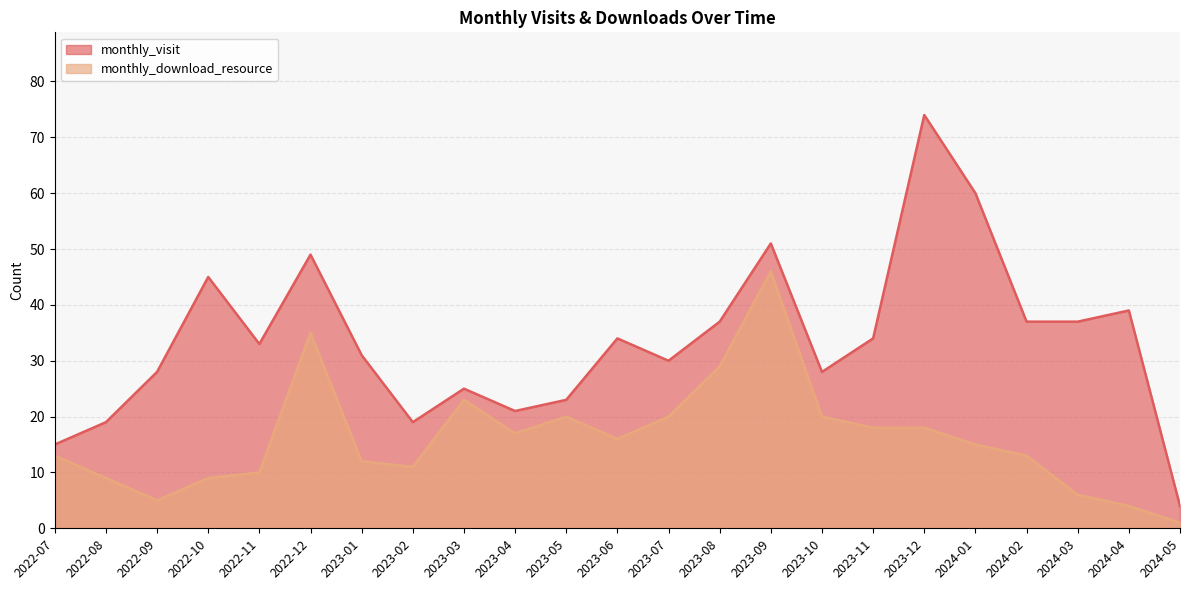

What is the difference between the monthly_visit values at 2023-09 and 2022-08?

32